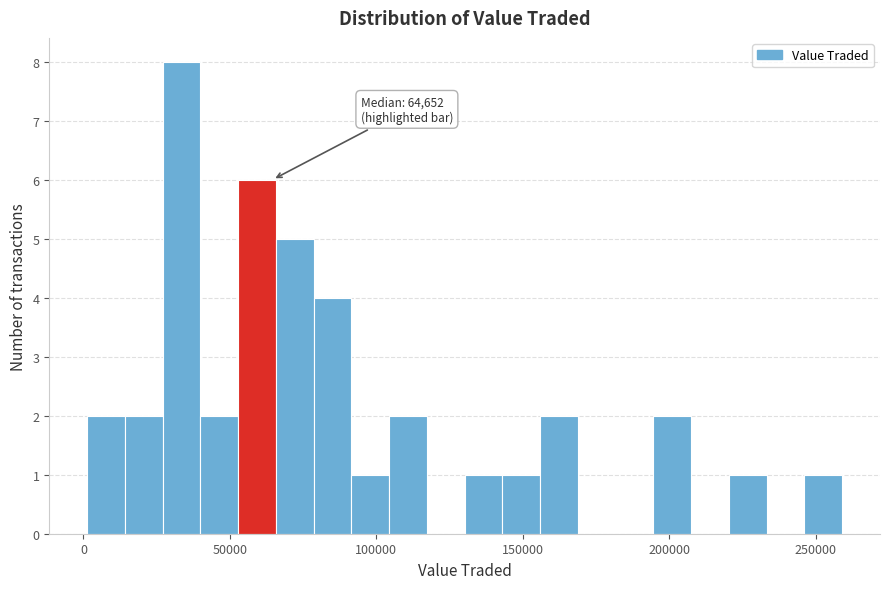

Around what value on the x-axis is the tallest bar? Give the approximate position of its centre, as read against the axis.

35000